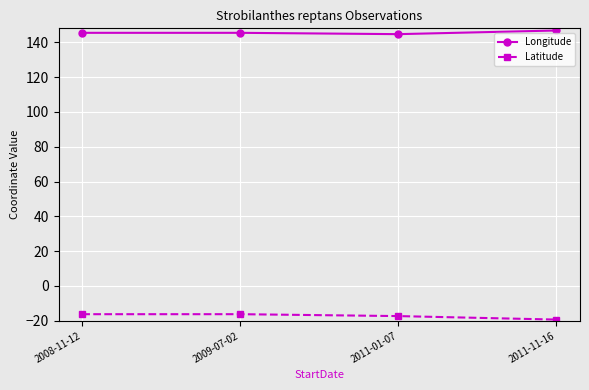

In Latitude, how many points are higher than both neighbors (excluding endpoints)?

1